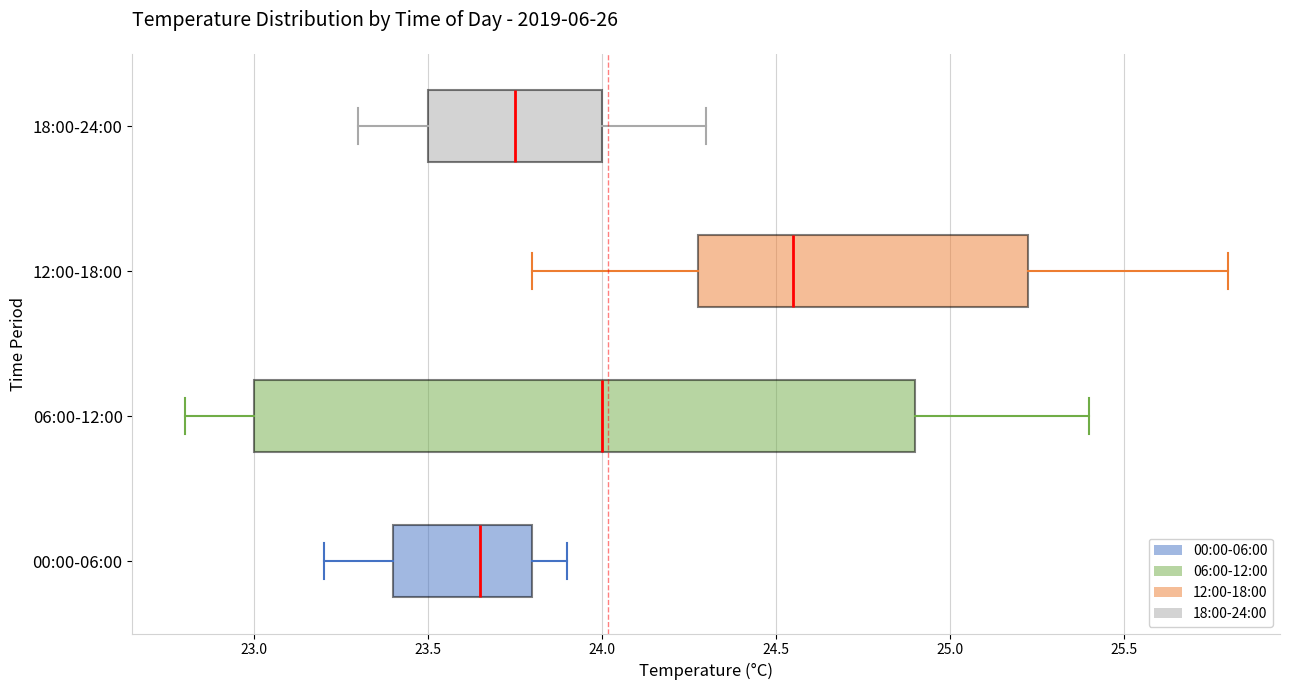

Where is the right edge of the box for 18:00-24:00 on the x-axis? The values are not printed on the chart, so give them approximately, as read against the axis.

24.00